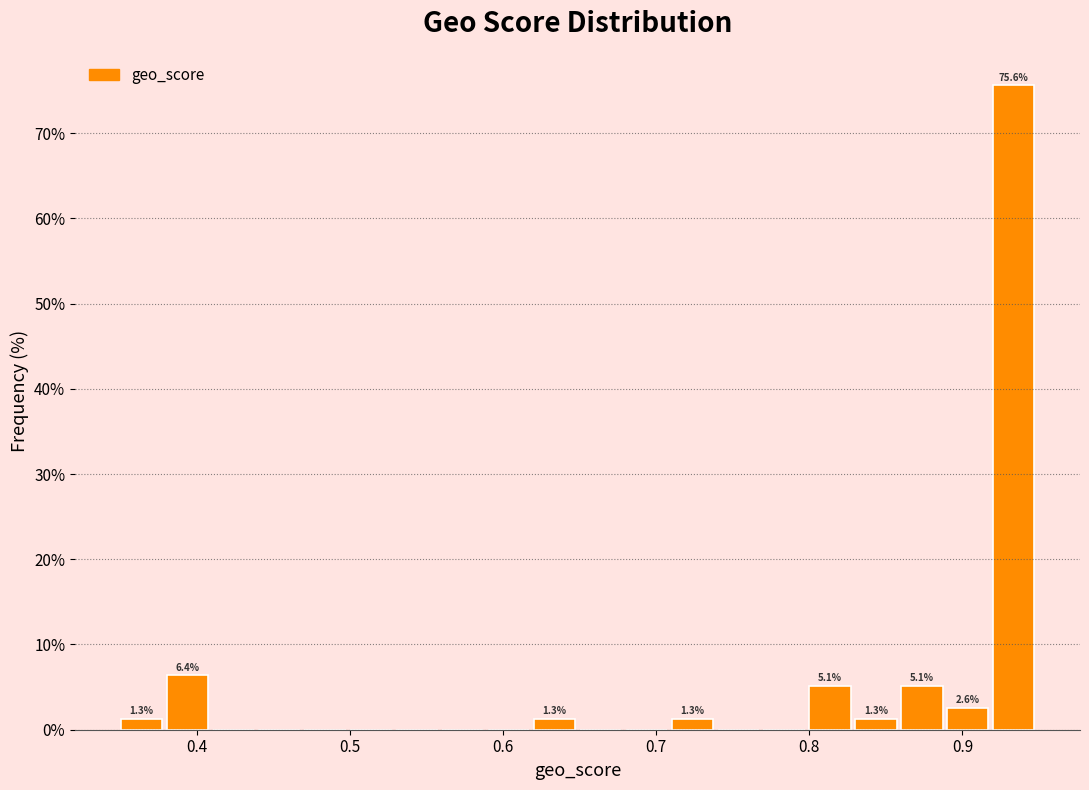

Read against the x-axis, roughly where is the centre of the tallest bar?

0.93